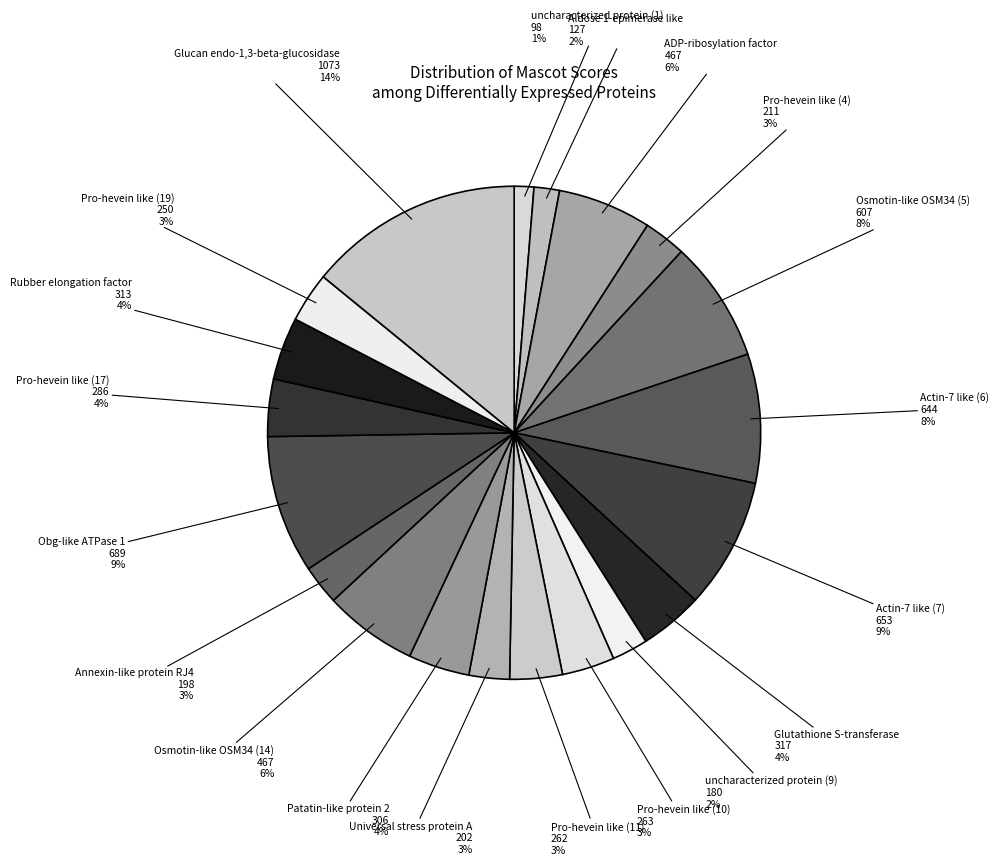

Is there a majority slice in this chart?

No